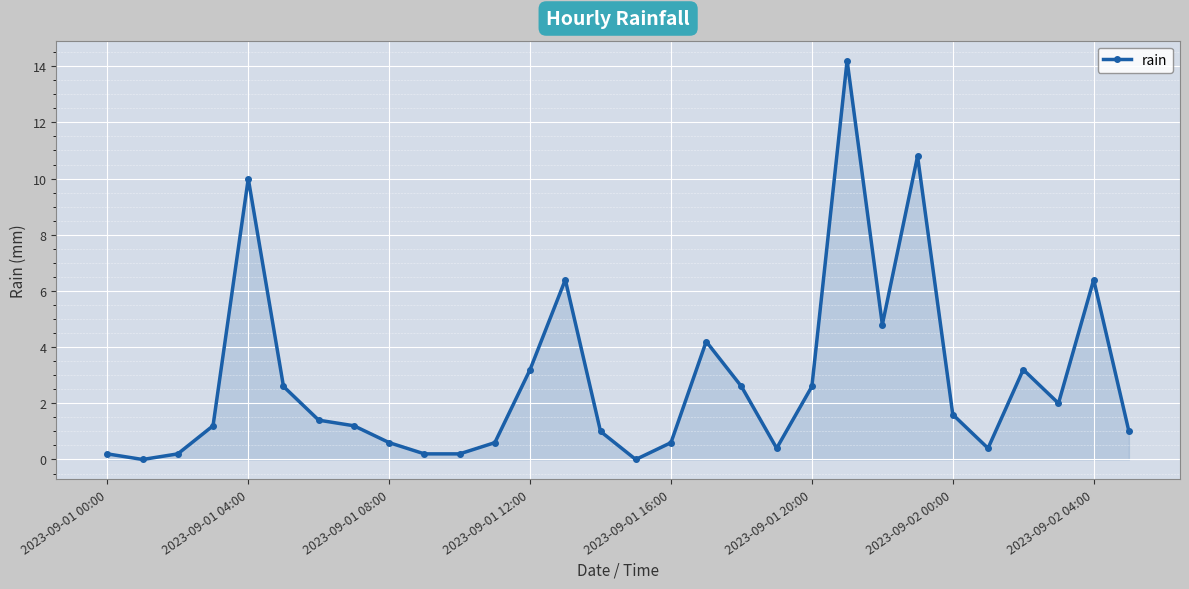

What is the value of the 6th point from the left?

2.6